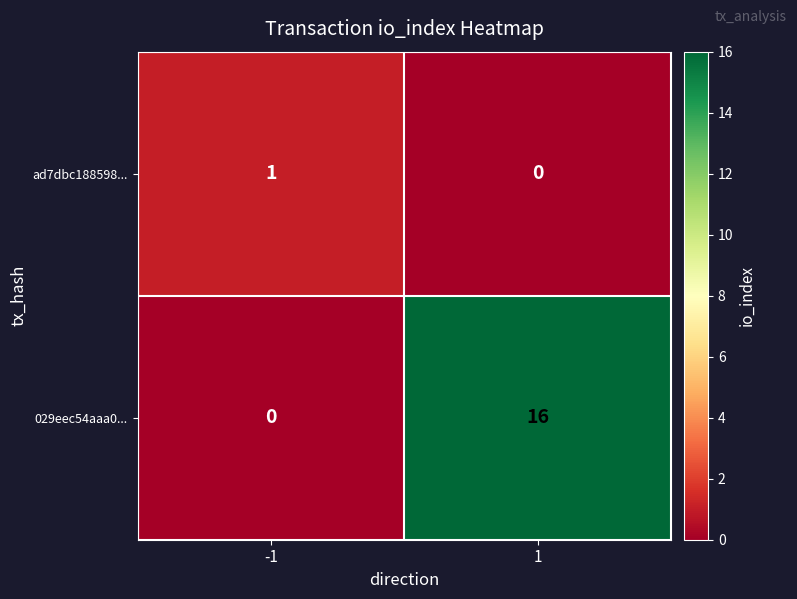

Rank the series at 1 from highest to lowest value.

029eec54aaa0..., ad7dbc188598...